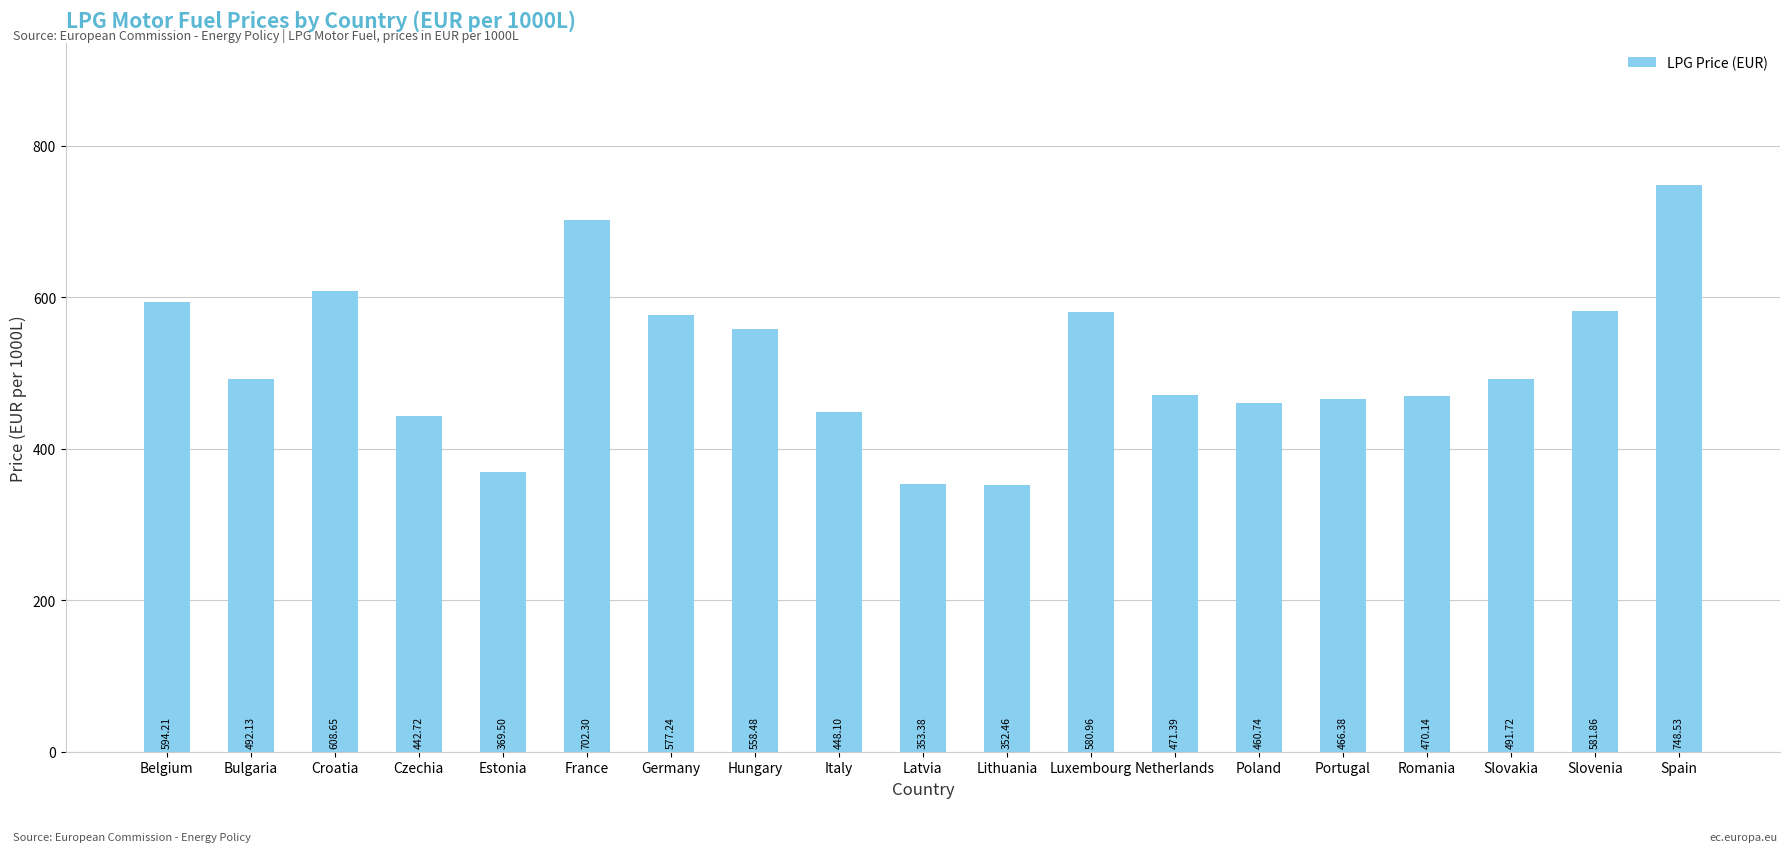

What is the difference between the maximum and minimum values?

396.1